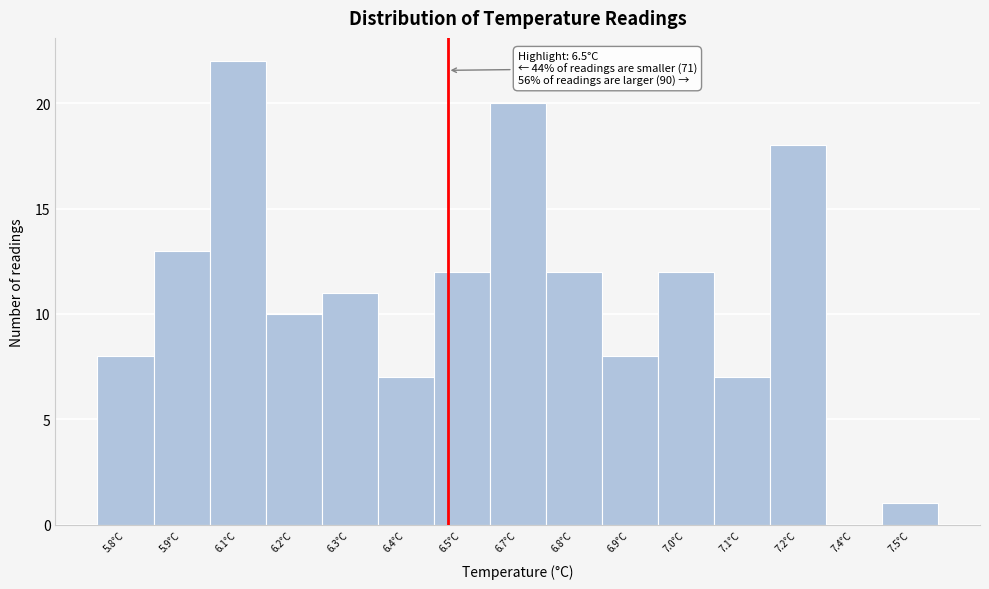

Reading left to right, what are all the values shown in this chart?

5.8°C=8	5.9°C=13	6.1°C=22	6.2°C=10	6.3°C=11	6.4°C=7	6.5°C=12	6.7°C=20	6.8°C=12	6.9°C=8	7.0°C=12	7.1°C=7	7.2°C=18	7.4°C=0	7.5°C=1